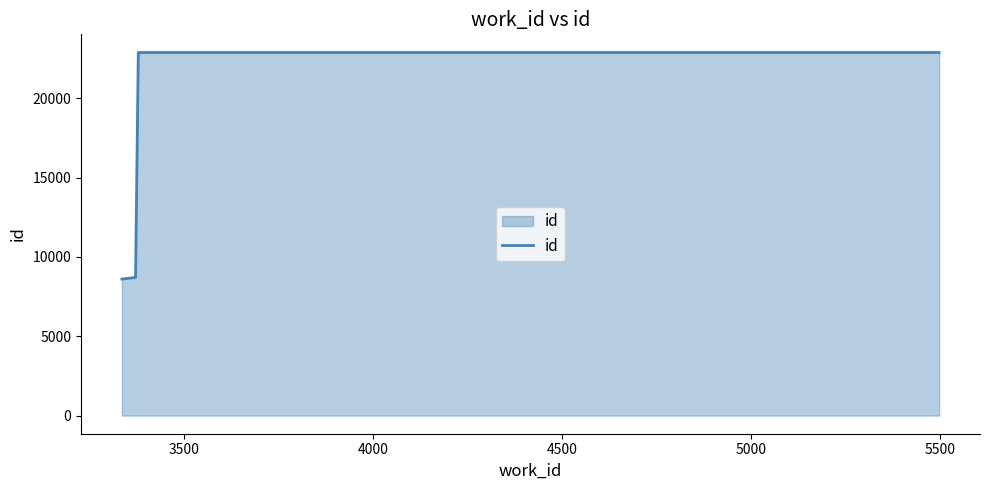

What is the minimum value shown in the chart?

8607.0